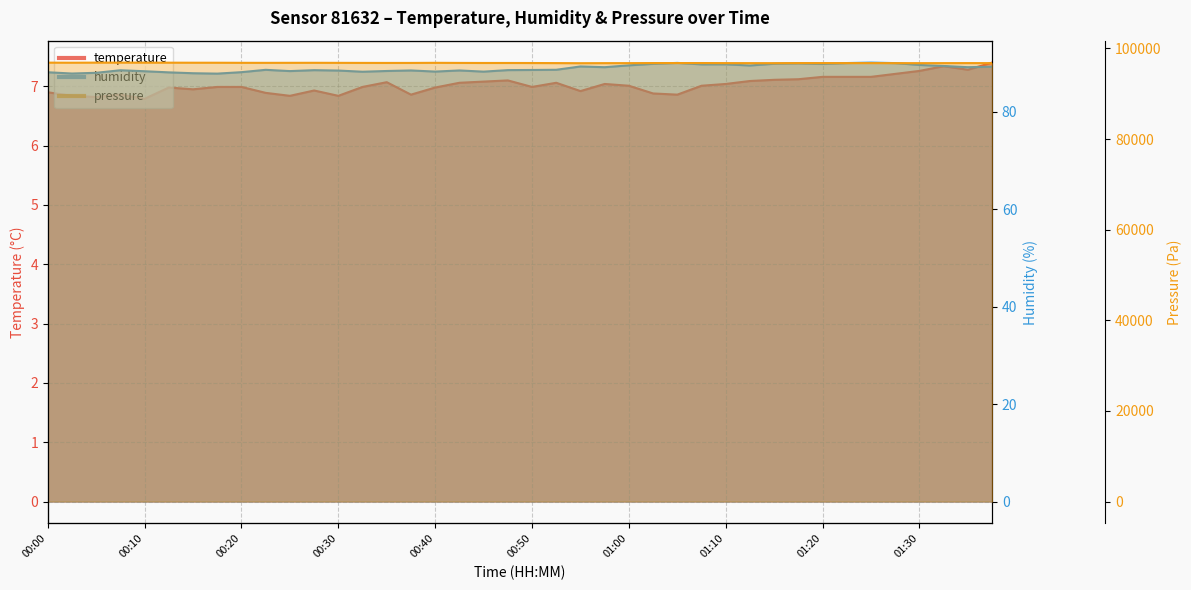

What is the label of the 20th point from the right?

00:50